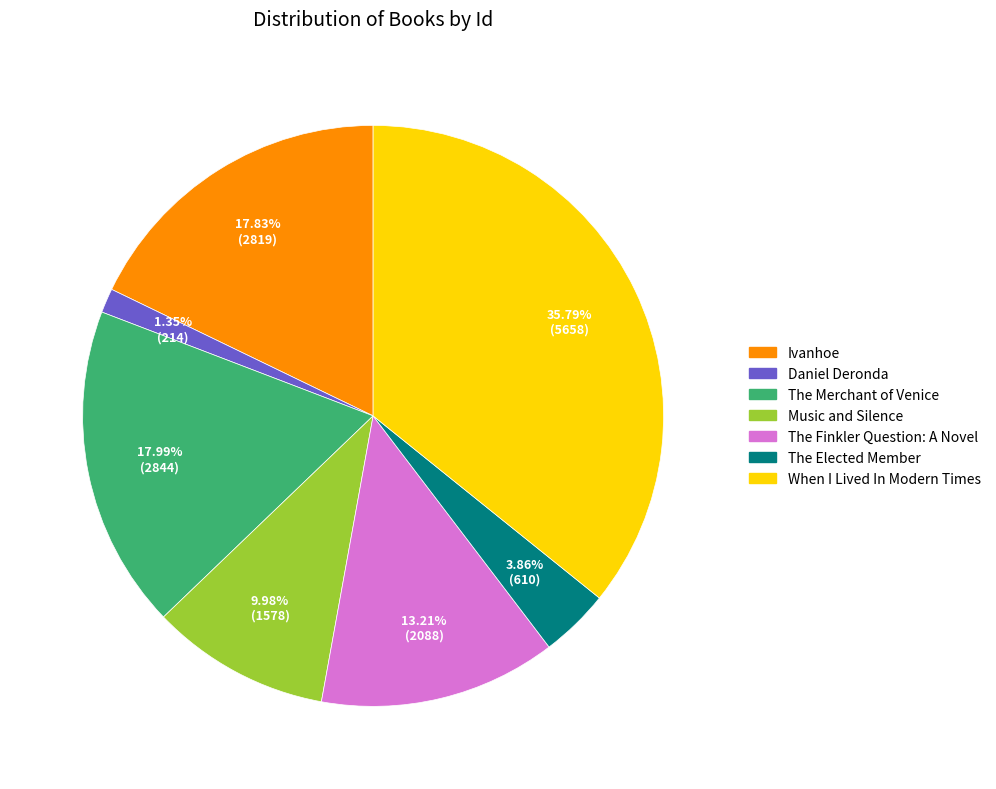

Approximately how many times larger is the value at When I Lived In Modern Times compared to The Elected Member?

9.3